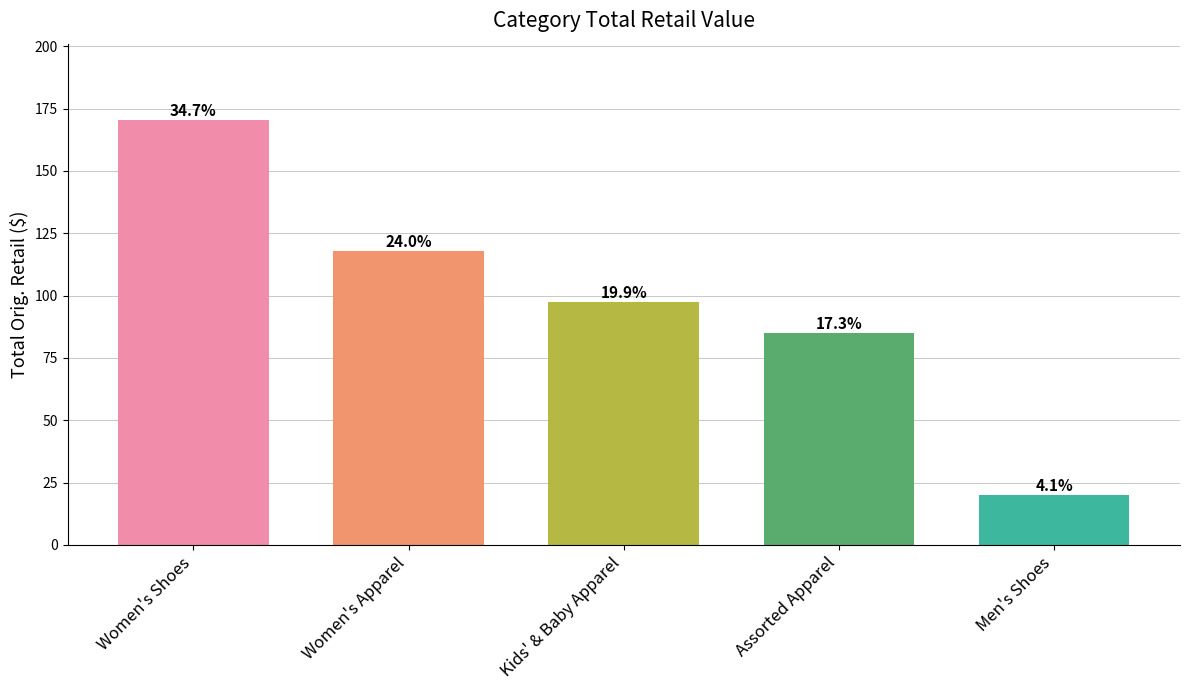

What is the sum of all values?

490.8